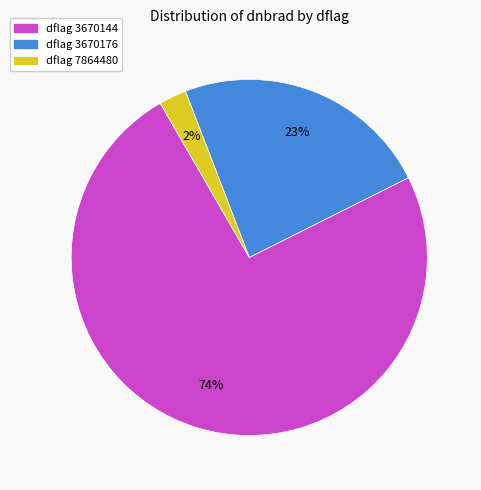

To the nearest percent, what is the average slice percentage?

33%